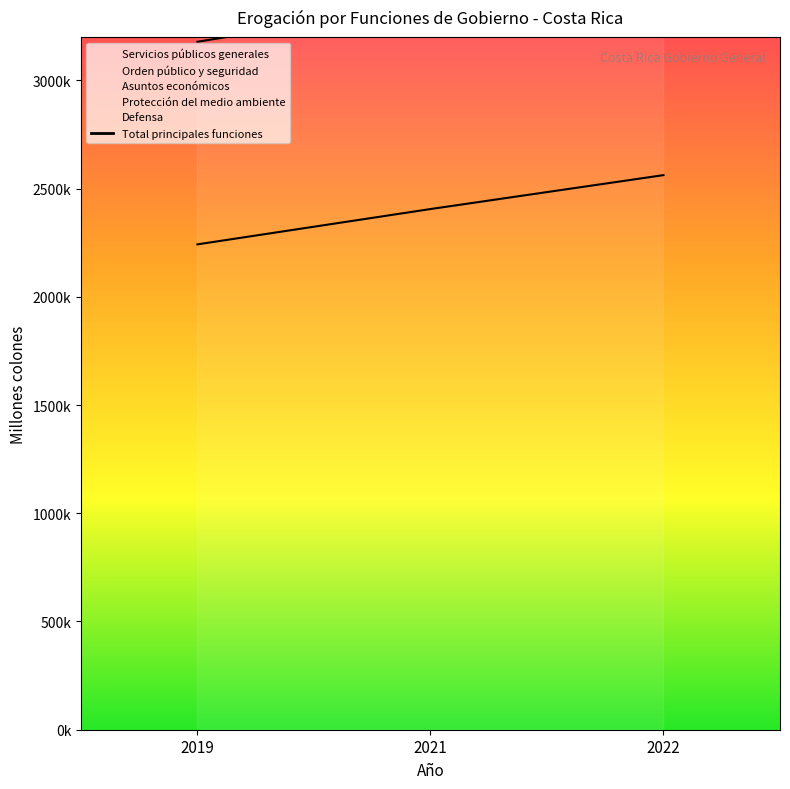

Where does the data first go above 4196417?

2021